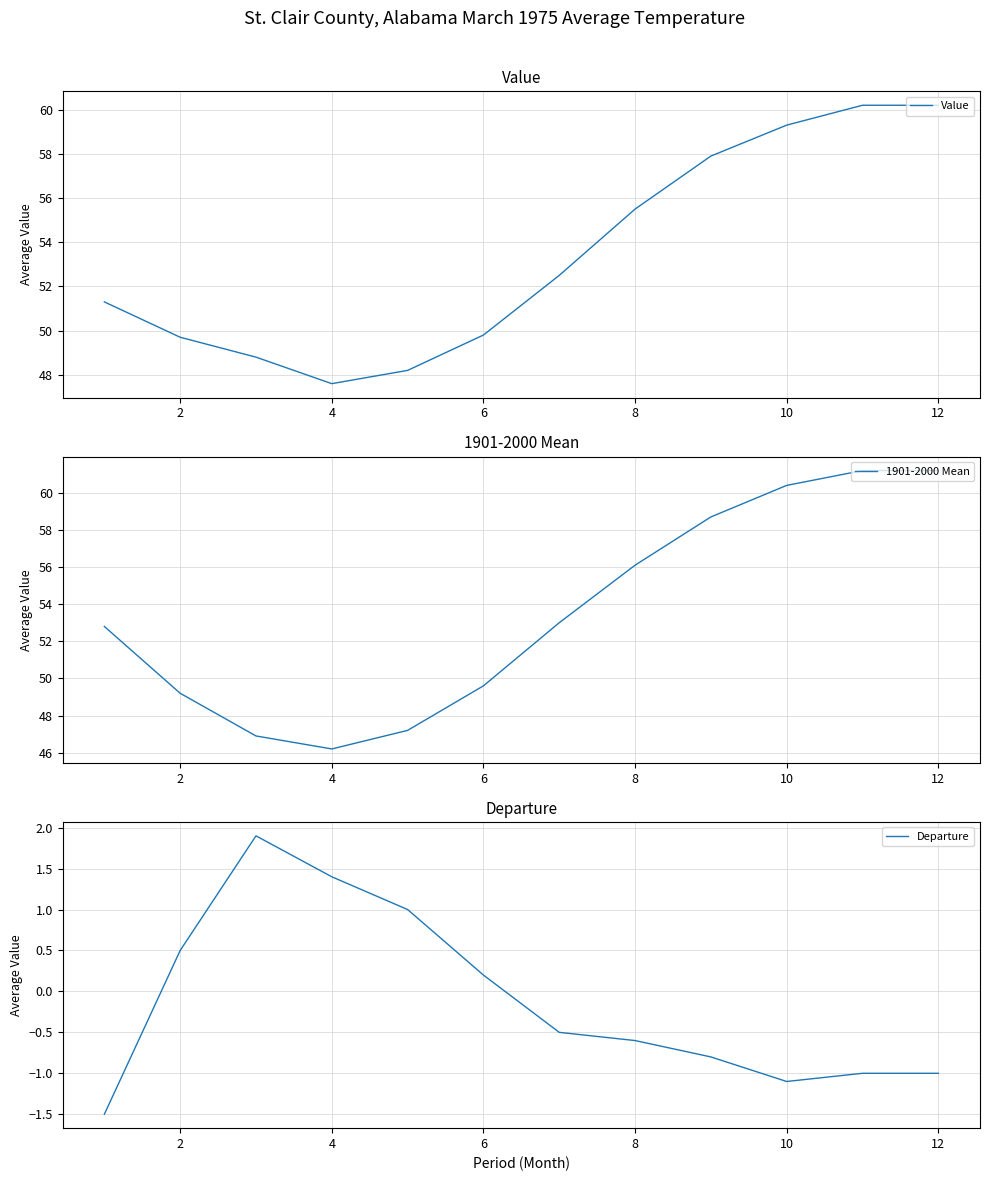

Where is Departure nearest to the value 0?

6